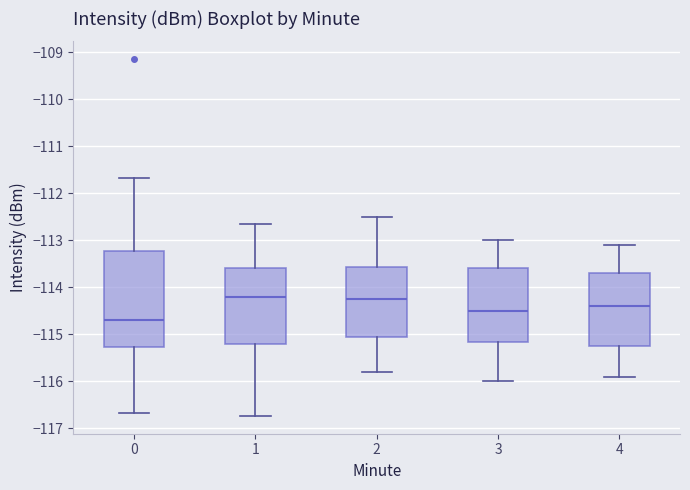

Which box is the tallest, from its lower edge to its upper edge?

0